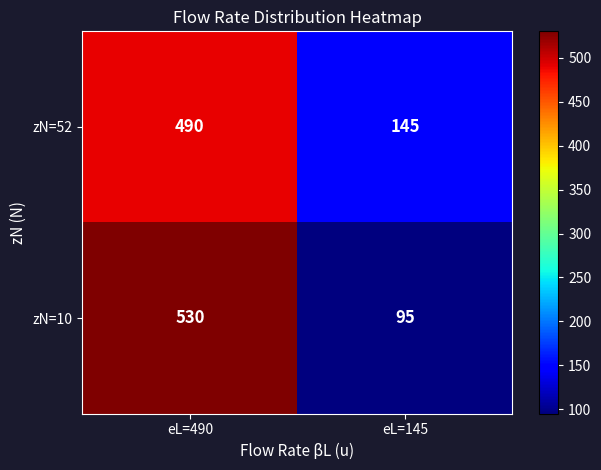

Which category has the lowest value across all series?

eL=145